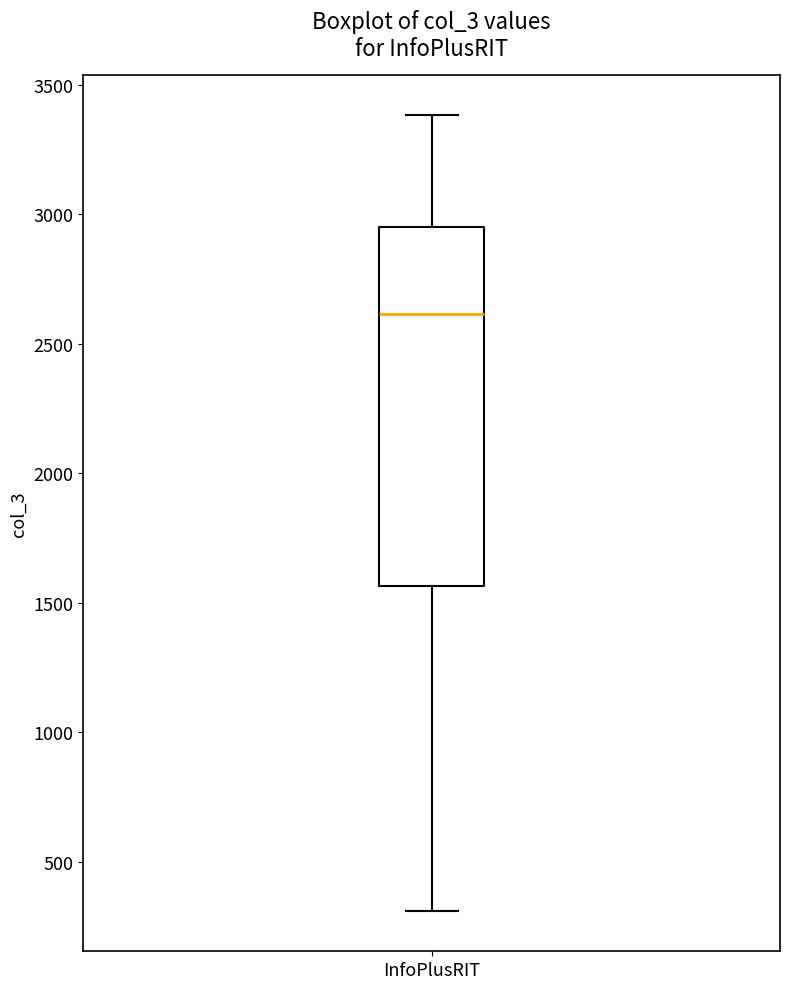

Where does the upper whisker of the box for InfoPlusRIT end on the y-axis? The values are not printed on the chart, so give them approximately, as read against the axis.

3400